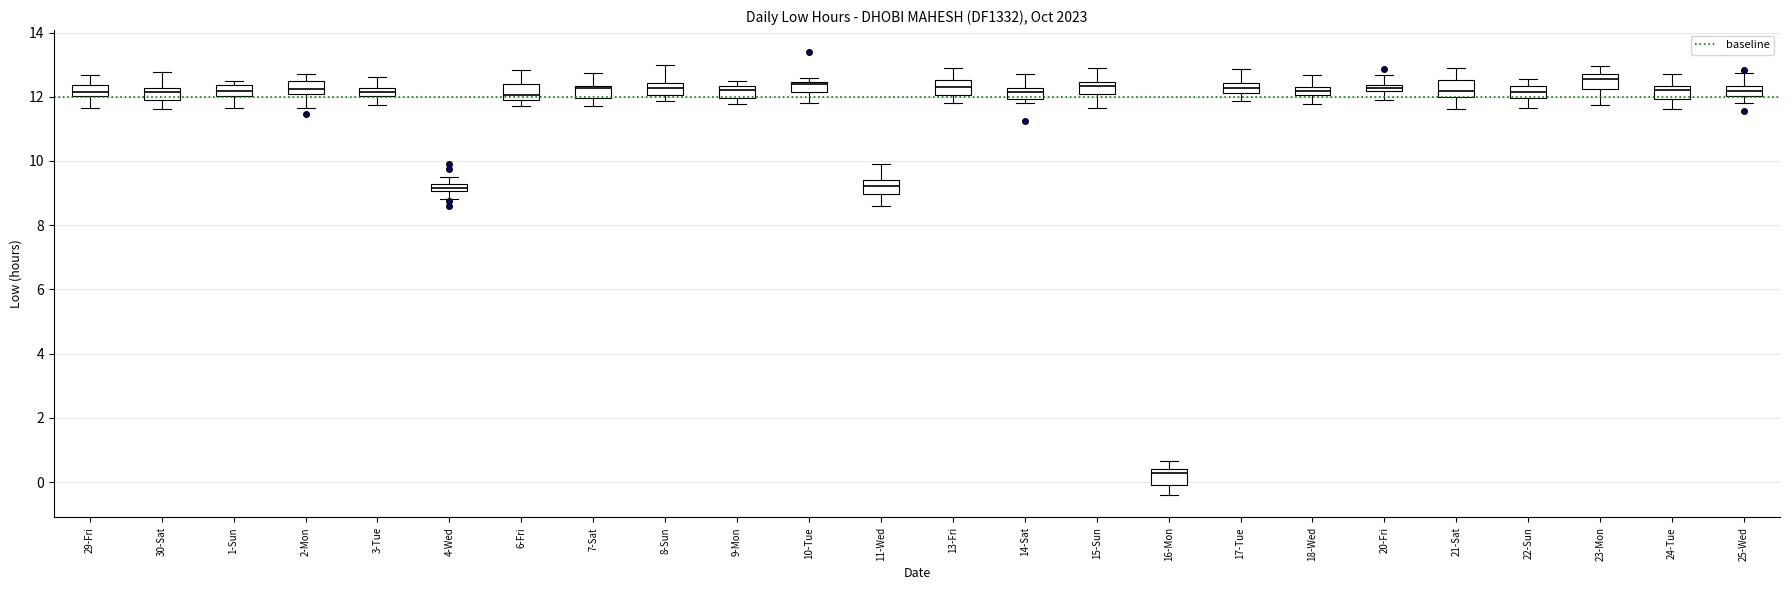

Where is the lower edge of the box for 4-Wed on the y-axis? The values are not printed on the chart, so give them approximately, as read against the axis.

9.0